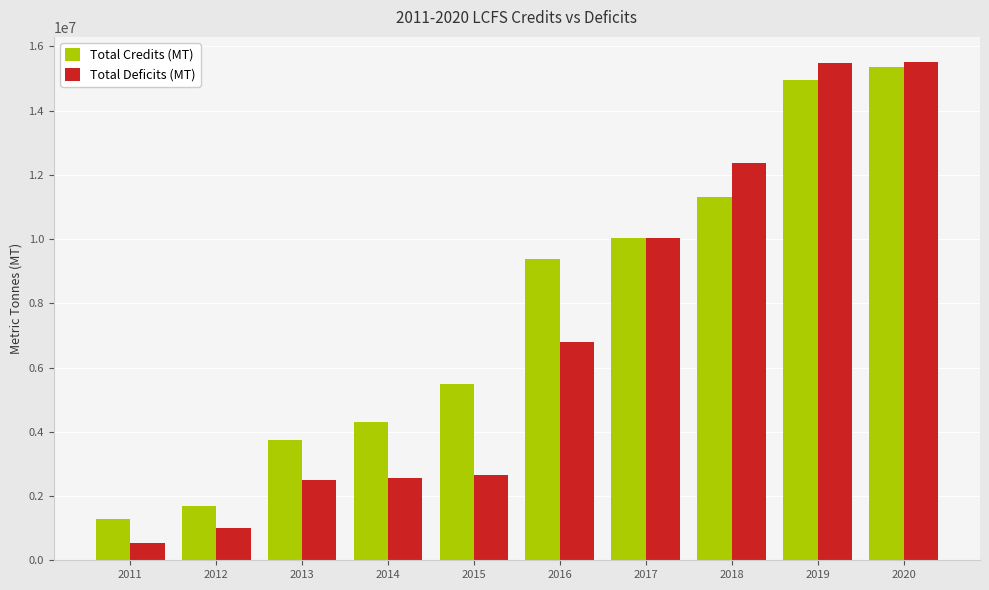

What is the difference between the maximum and second lowest values in the Total Deficits (MT) series?

14496563